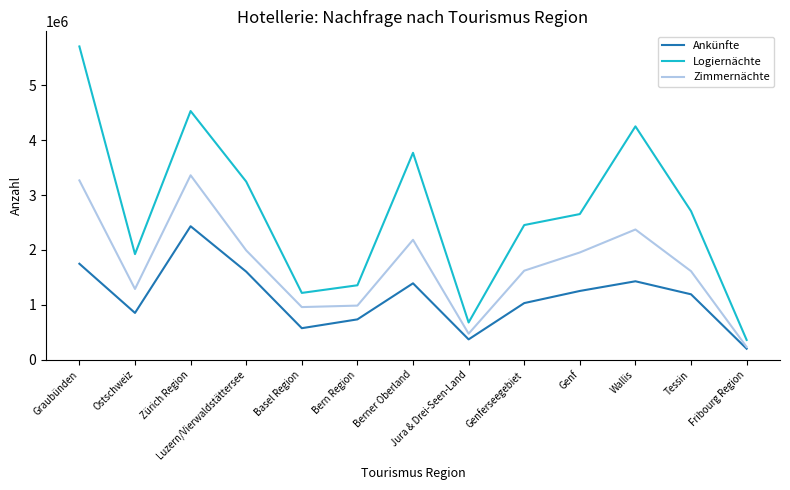

Rank the series at Bern Region from highest to lowest value.

Logiernächte, Zimmernächte, Ankünfte